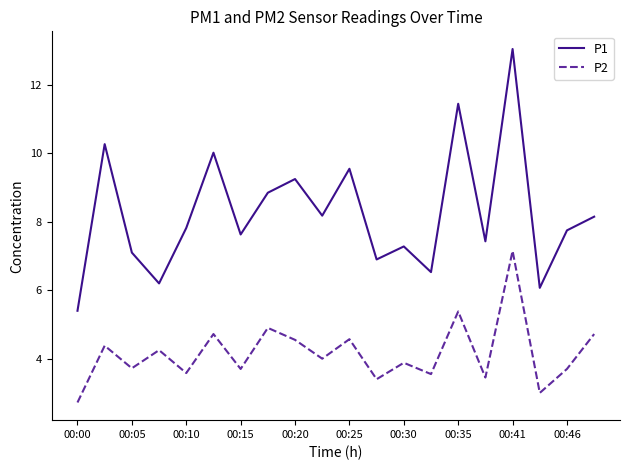

Which series has the largest range (max minus min)?

P1